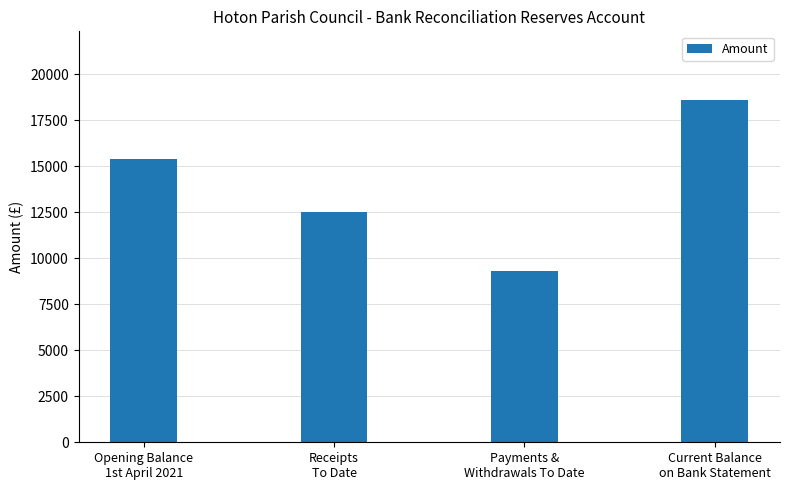

What is the minimum value shown in the chart?

9294.1